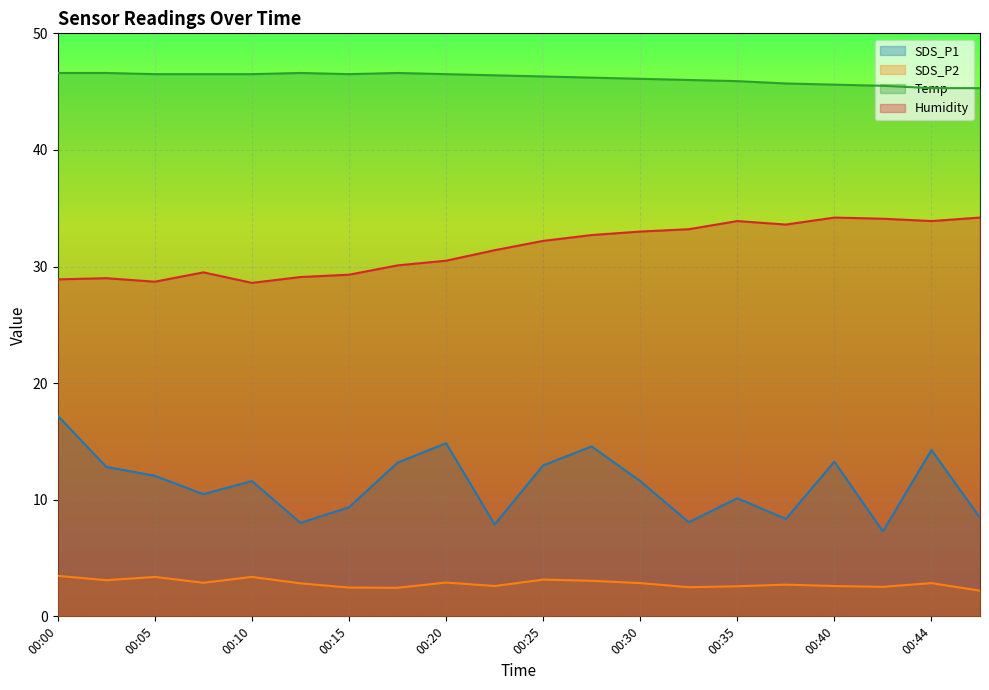

What is the difference between the highest and lowest values at 00:13?

43.8